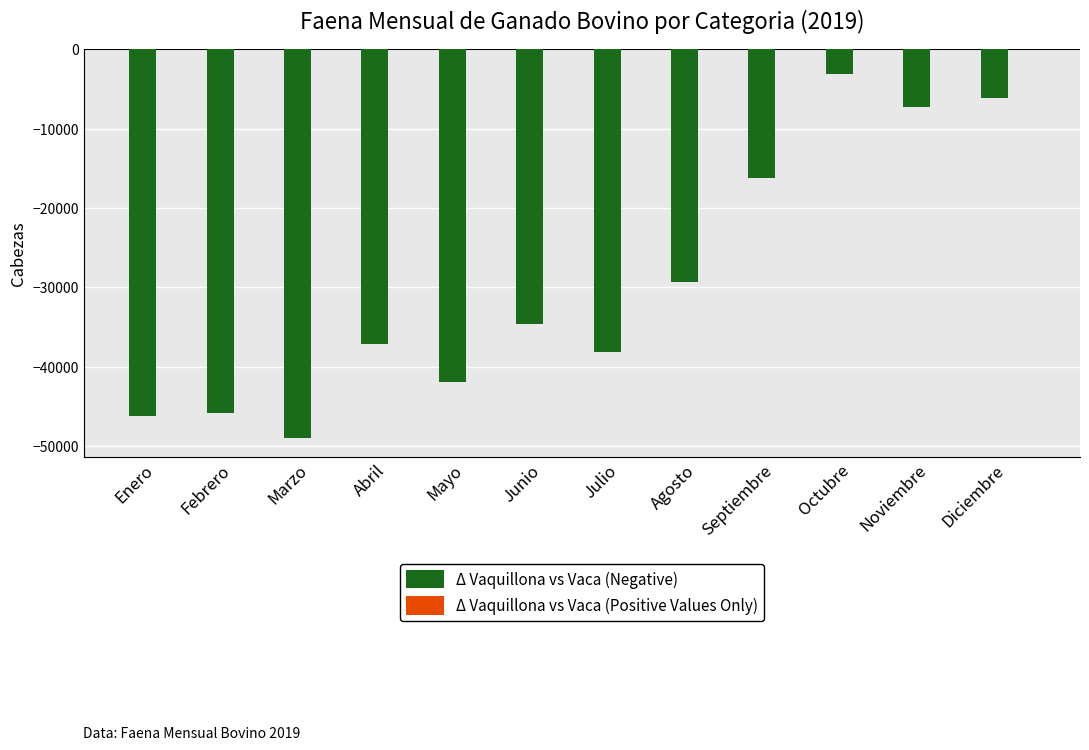

Between Septiembre and Diciembre, which is larger?

Diciembre